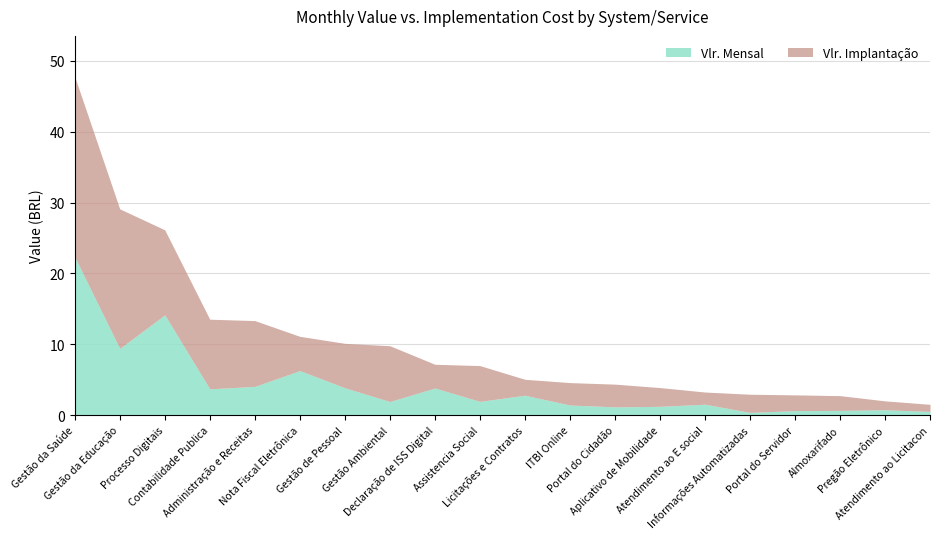

List the labels in order of Vlr. Mensal value, largest first.

Gestão da Saúde, Processo Digitais, Gestão da Educação, Nota Fiscal Eletrônica, Administração e Receitas, Gestão de Pessoal, Declaração de ISS Digital, Contabilidade Publica, Licitações e Contratos, Assistencia Social, Gestão Ambiental, Atendimento ao E social, ITBI Online, Aplicativo de Mobilidade, Portal do Cidadão, Pregão Eletrônico, Almoxarifado, Portal do Servidor, Atendimento ao Licitacon, Informações Automatizadas